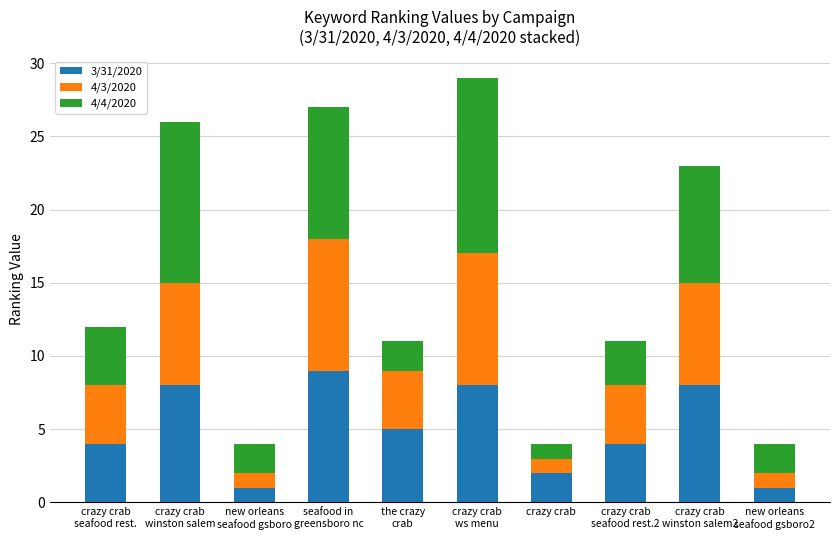

Reading right to left, list the values for the 3/31/2020 series.

1	8	4	2	8	5	9	1	8	4